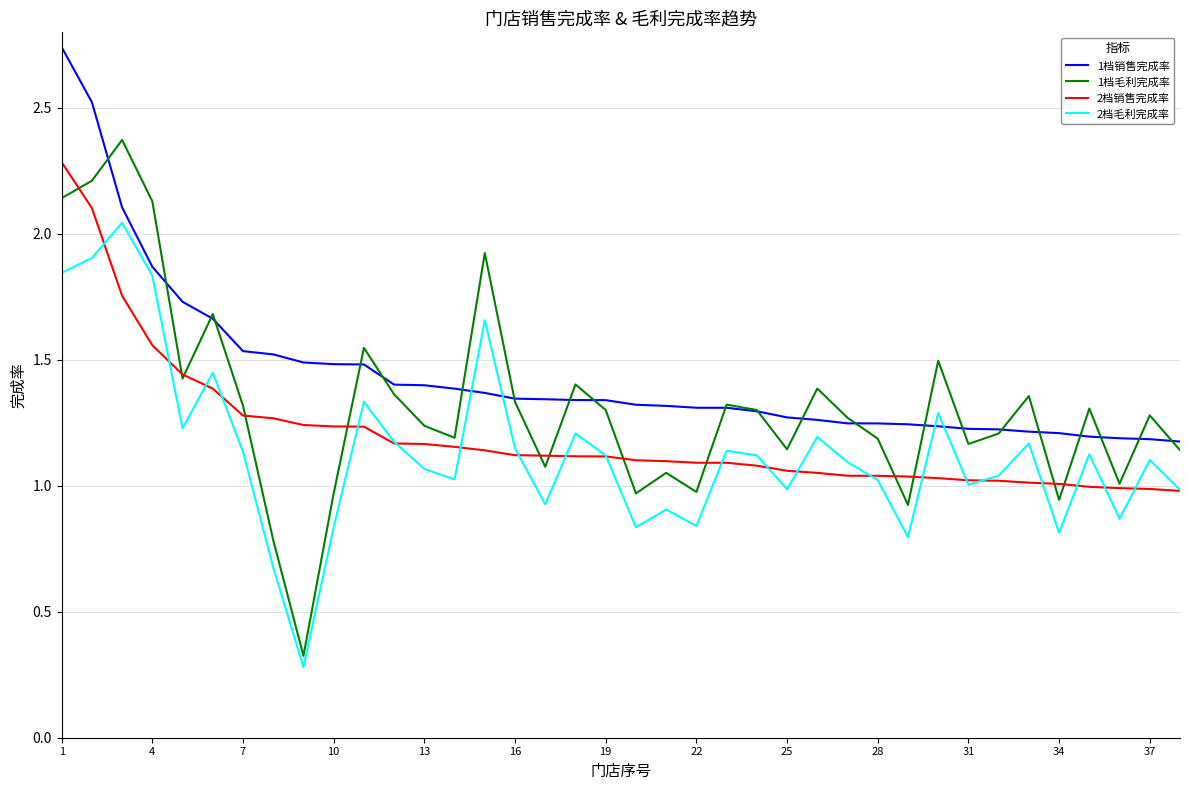

True or false: 1档销售完成率 and 2档销售完成率 cross at least once.

False